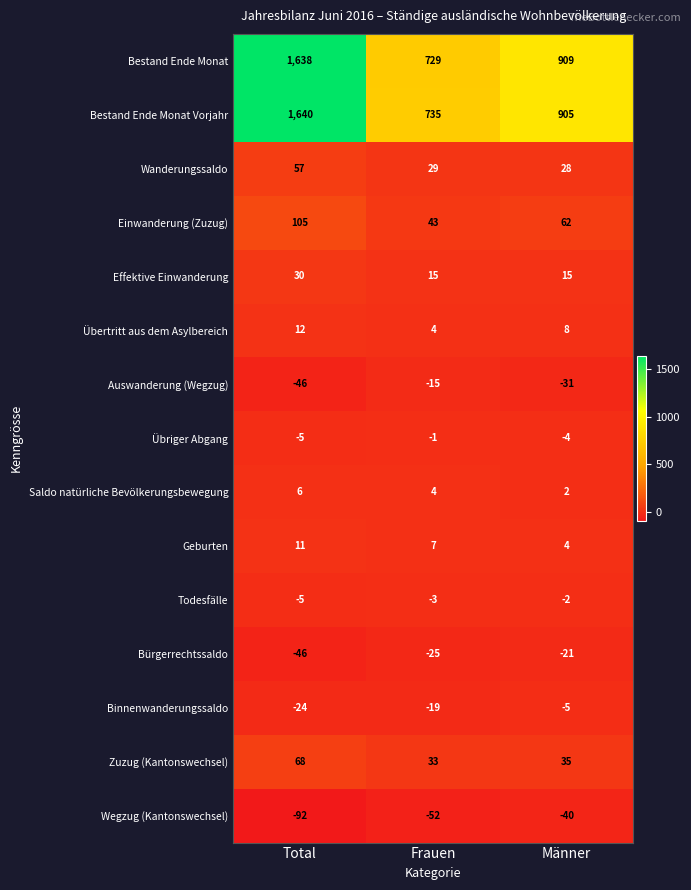

Rank the categories by Bestand Ende Monat Vorjahr value from highest to lowest.

Total, Männer, Frauen